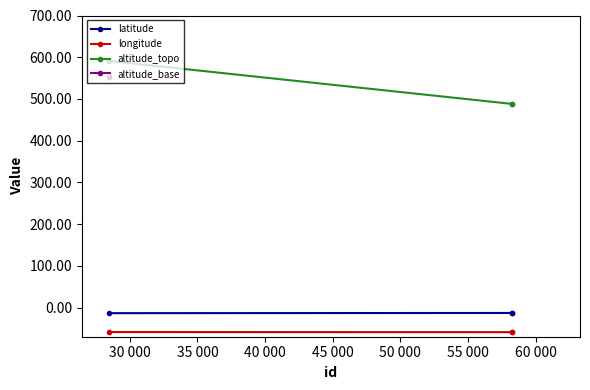

What is the value of the longitude point at the 2nd from the left?

-59.1